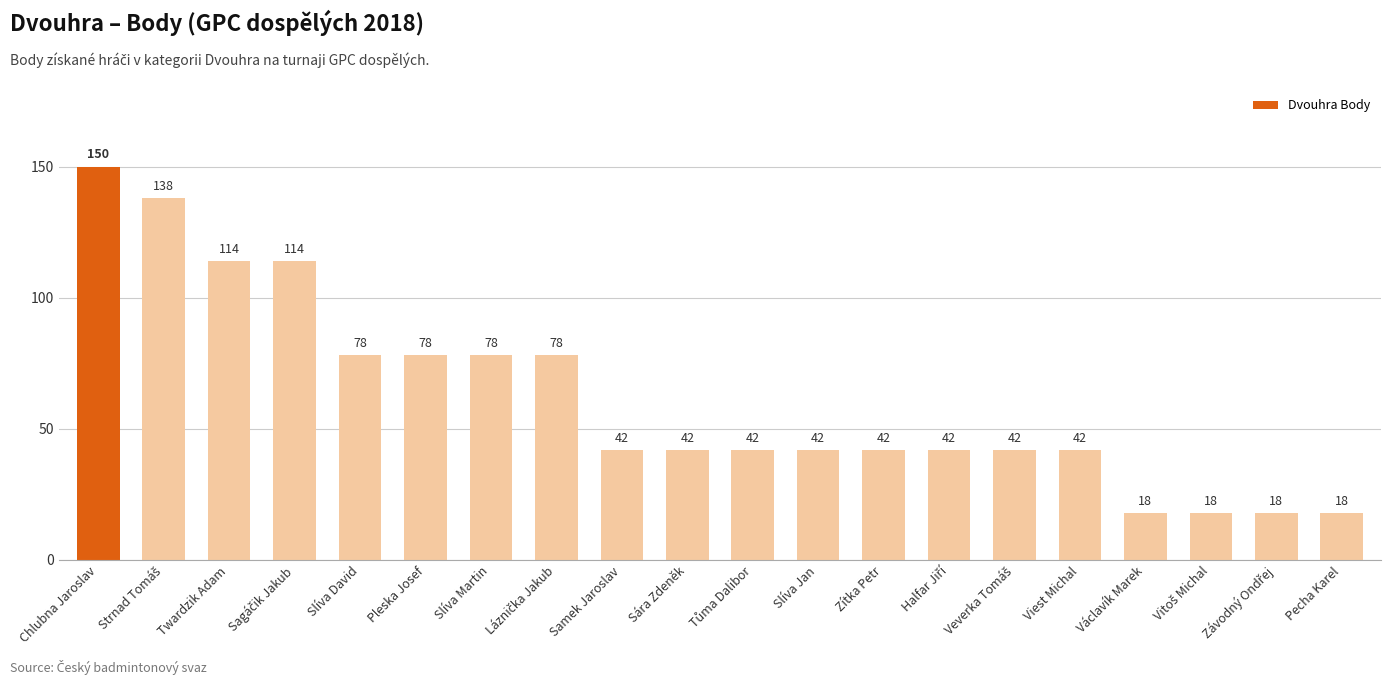

At which category does the chart reach its peak across all series?

Chlubna Jaroslav